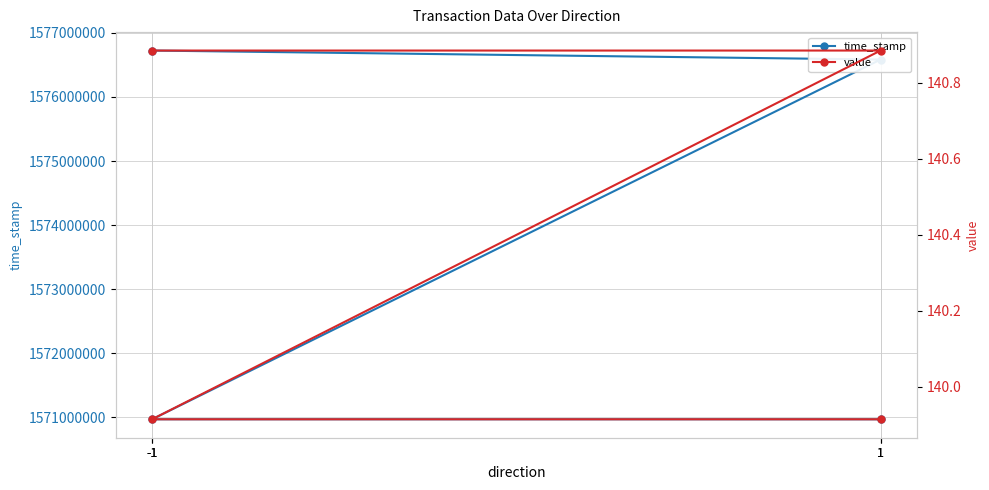

At which label does value reach its minimum?

-1